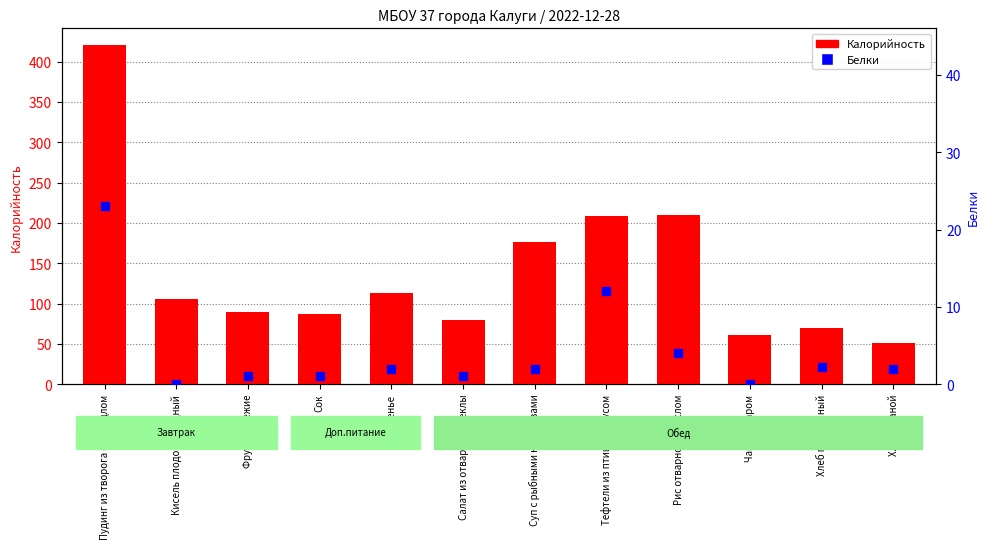

Which series reaches the minimum Y coordinate?

Белки